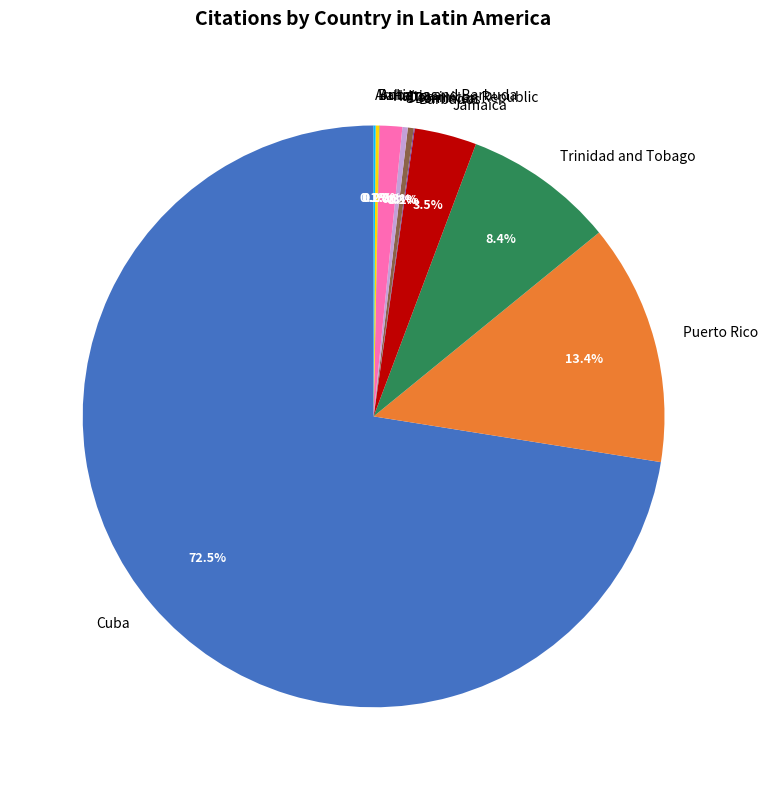

What is the largest slice in the pie chart?

Cuba